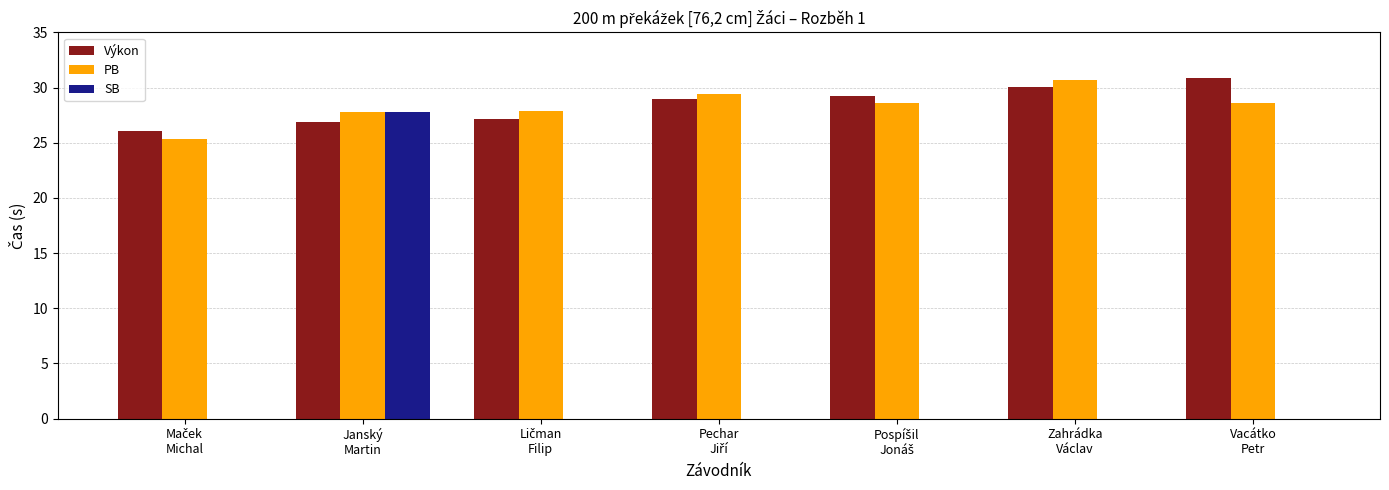

What is the highest value of the SB series?

27.8